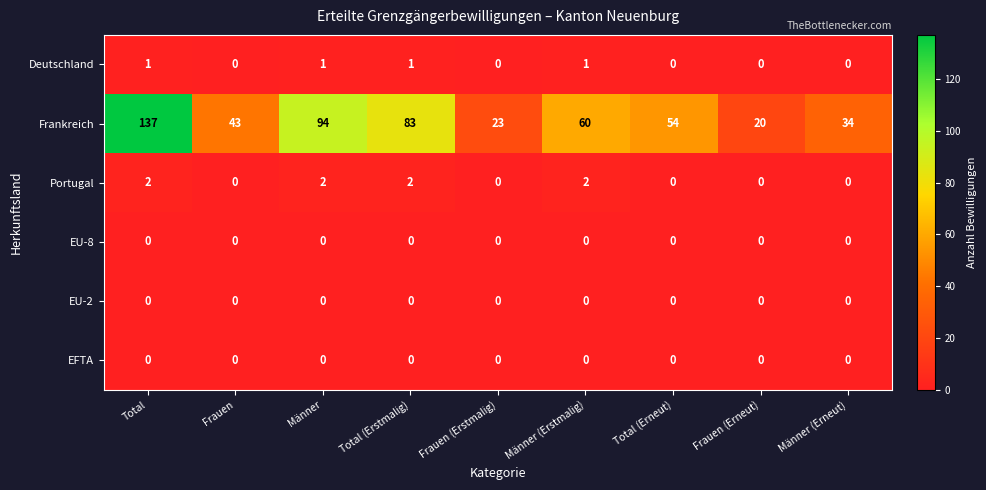

The value of Deutschland at Total (Erneut) is 0. True or false?

True